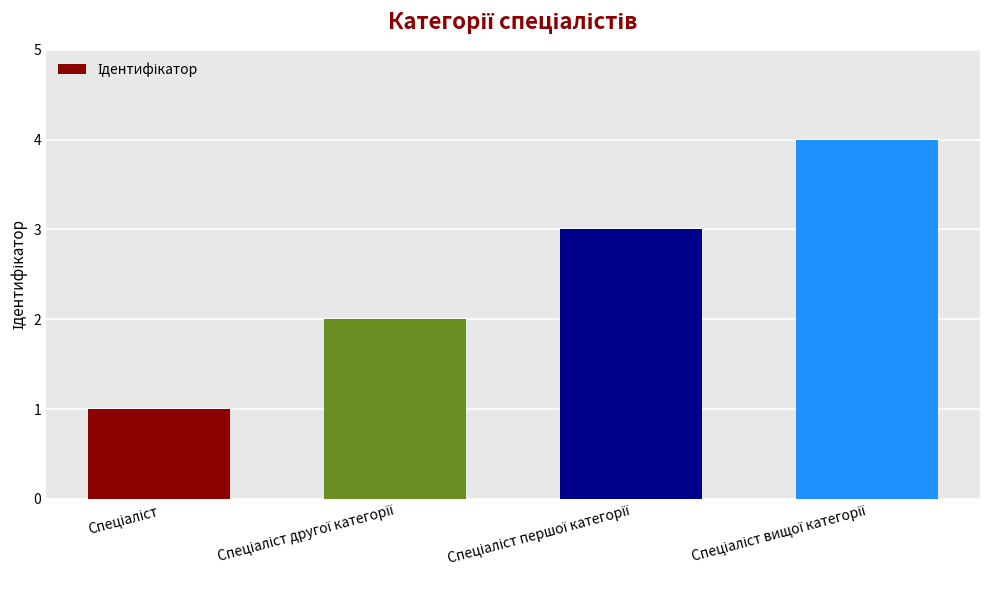

What is the maximum value shown in the chart?

4